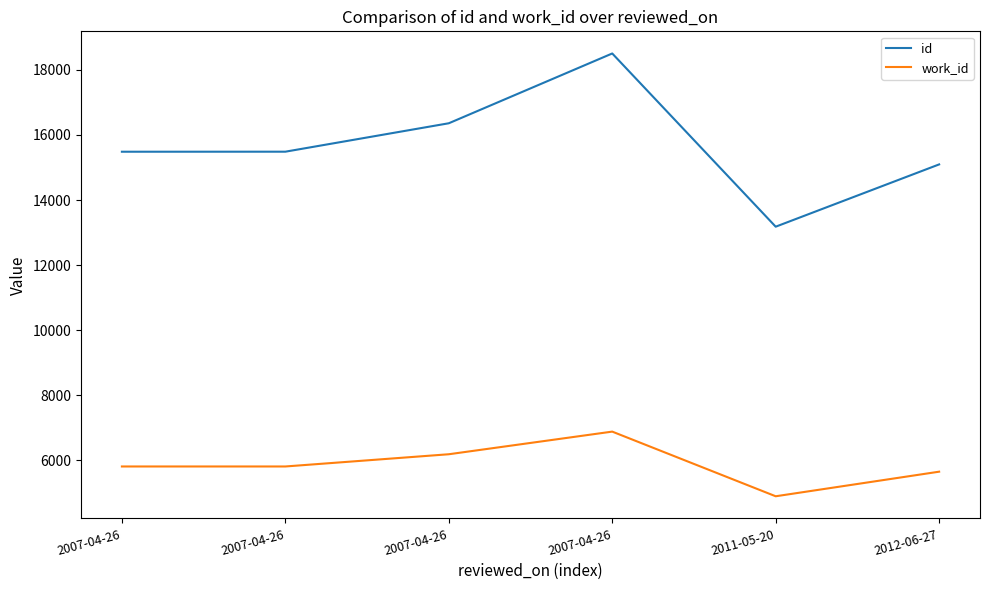

What are all the series names shown in the legend?

id, work_id